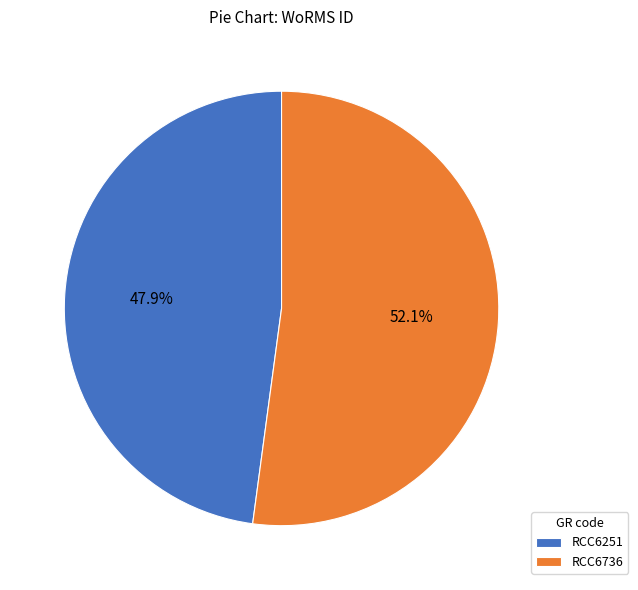

Which category accounts for the majority?

RCC6736